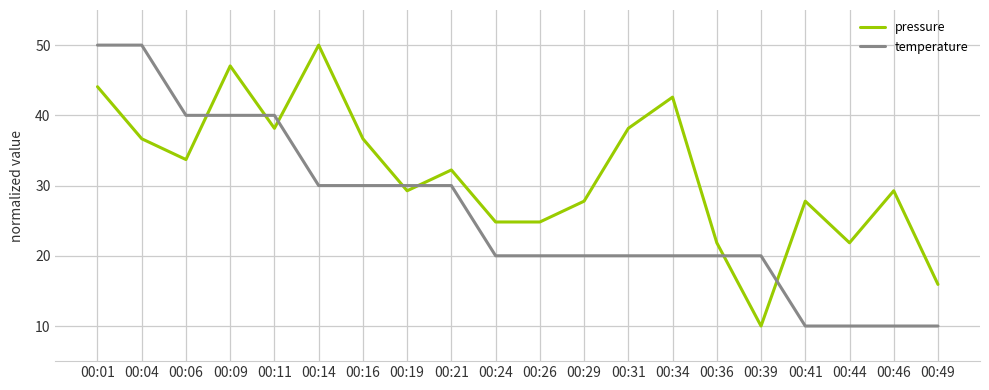

Which series has the largest total across all categories?

pressure